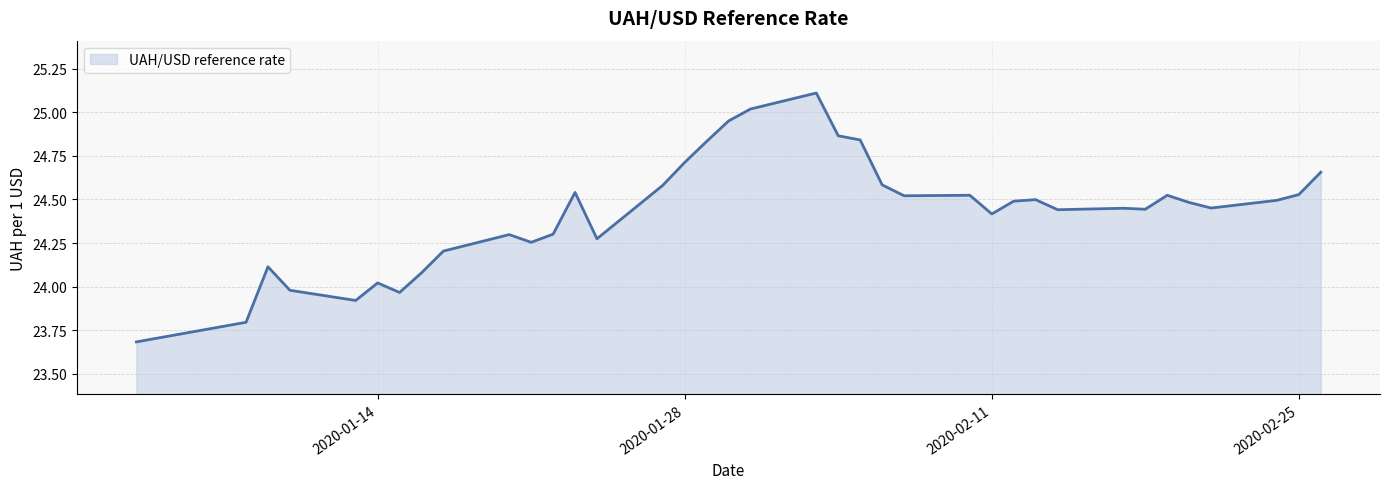

What is the difference between the maximum and minimum values?

1.4